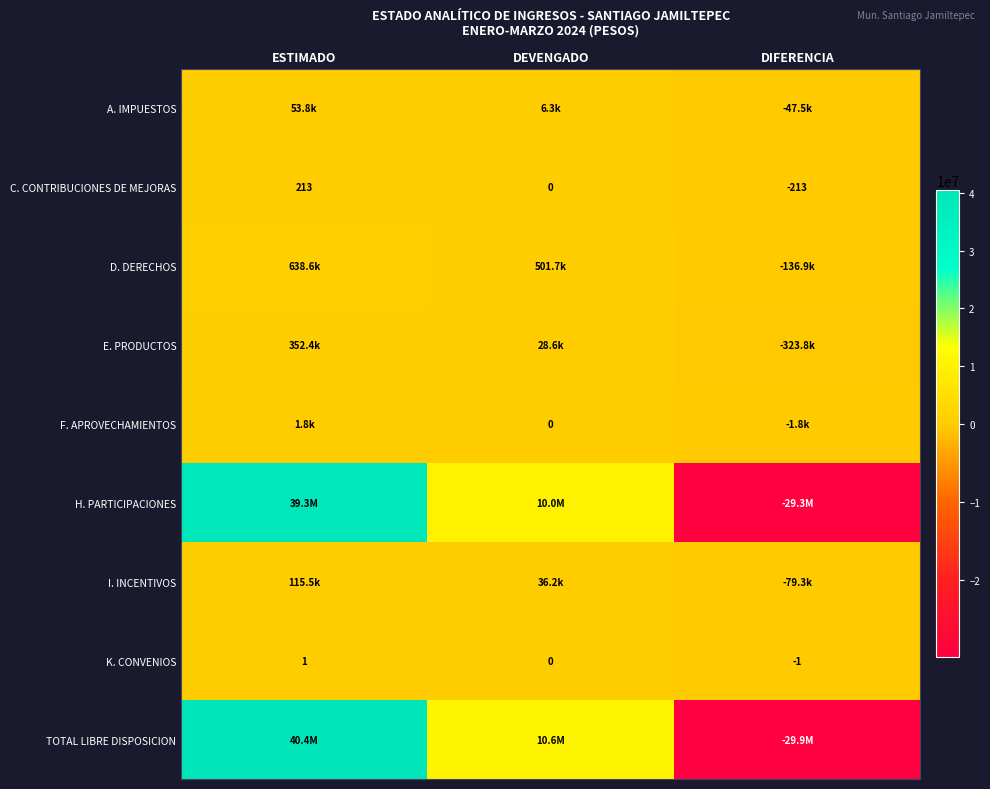

What value does the K. CONVENIOS series have at DIFERENCIA?

-1.0